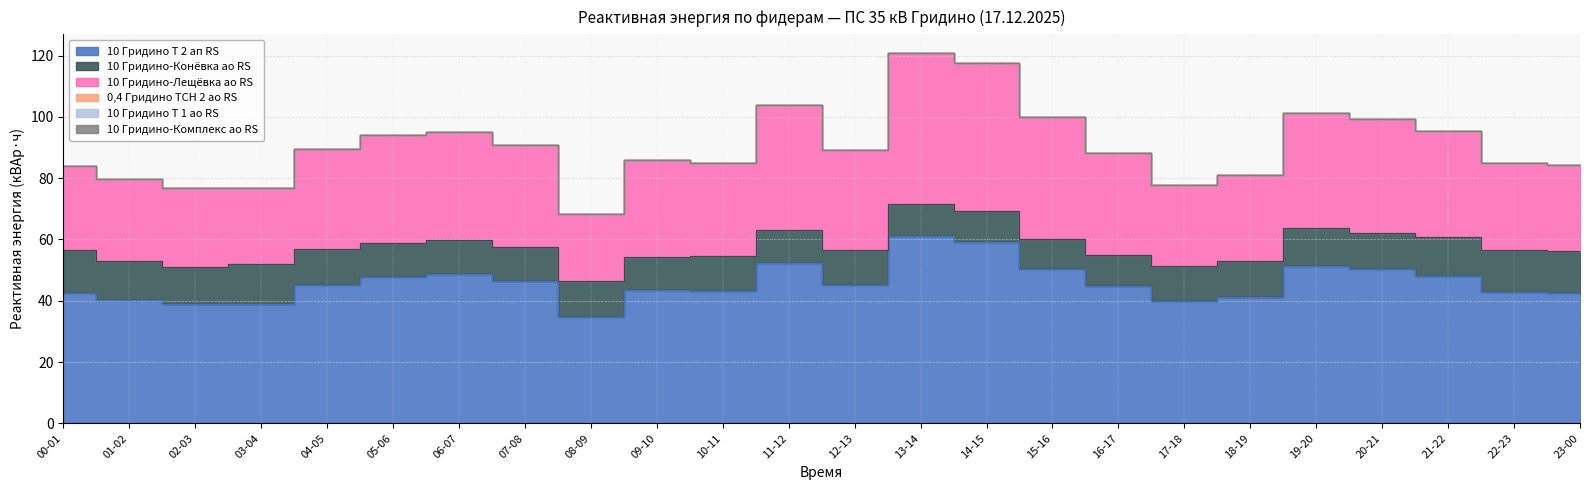

What value does the 10 Гридино-Лещёвка ао RS series have at 20-21?

37.2